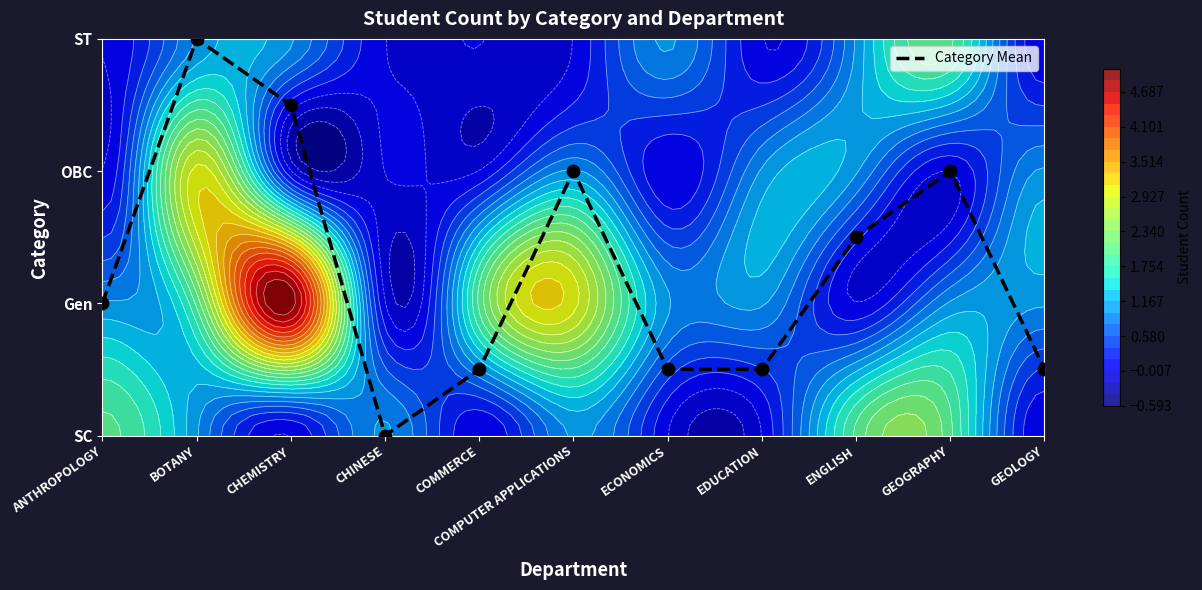

Which label corresponds to the largest value in the chart?

BOTANY